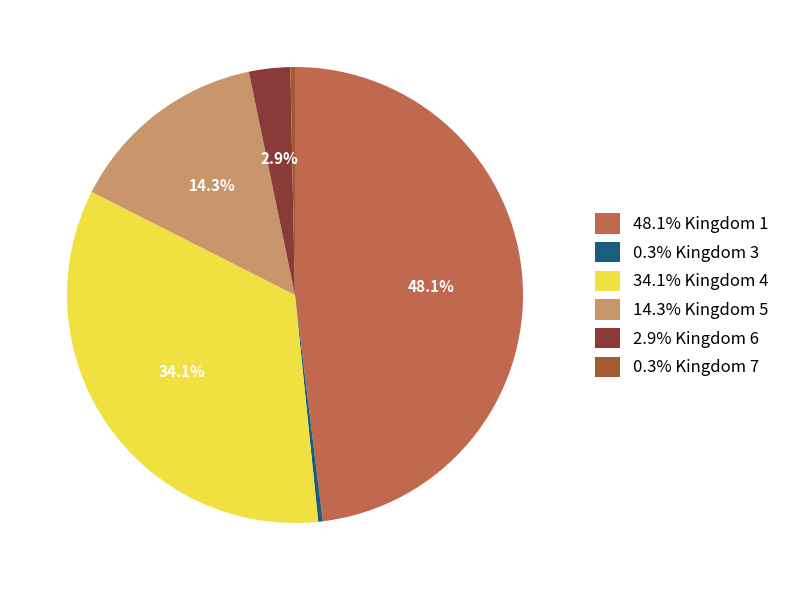

Is there a majority slice in this chart?

No